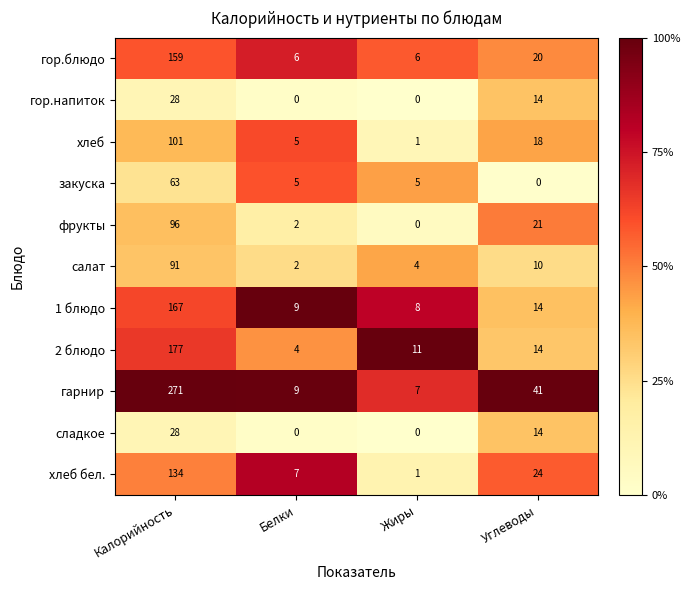

What value does the закуска series have at Белки?

5